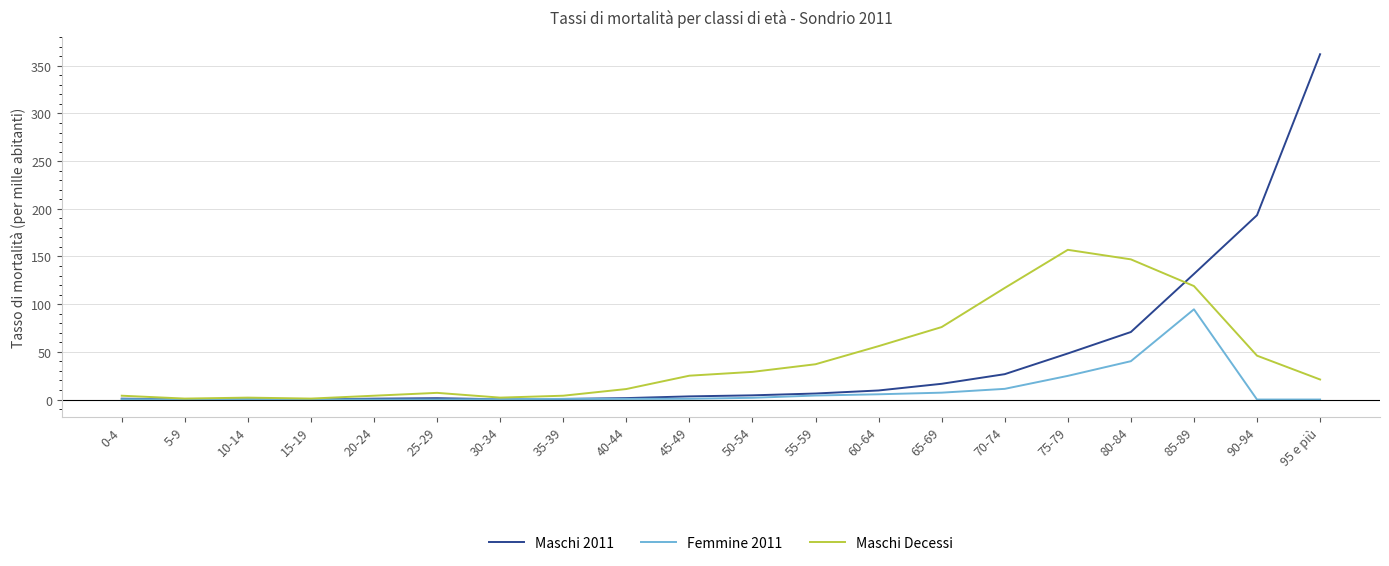

How many lines are shown in the chart?

3